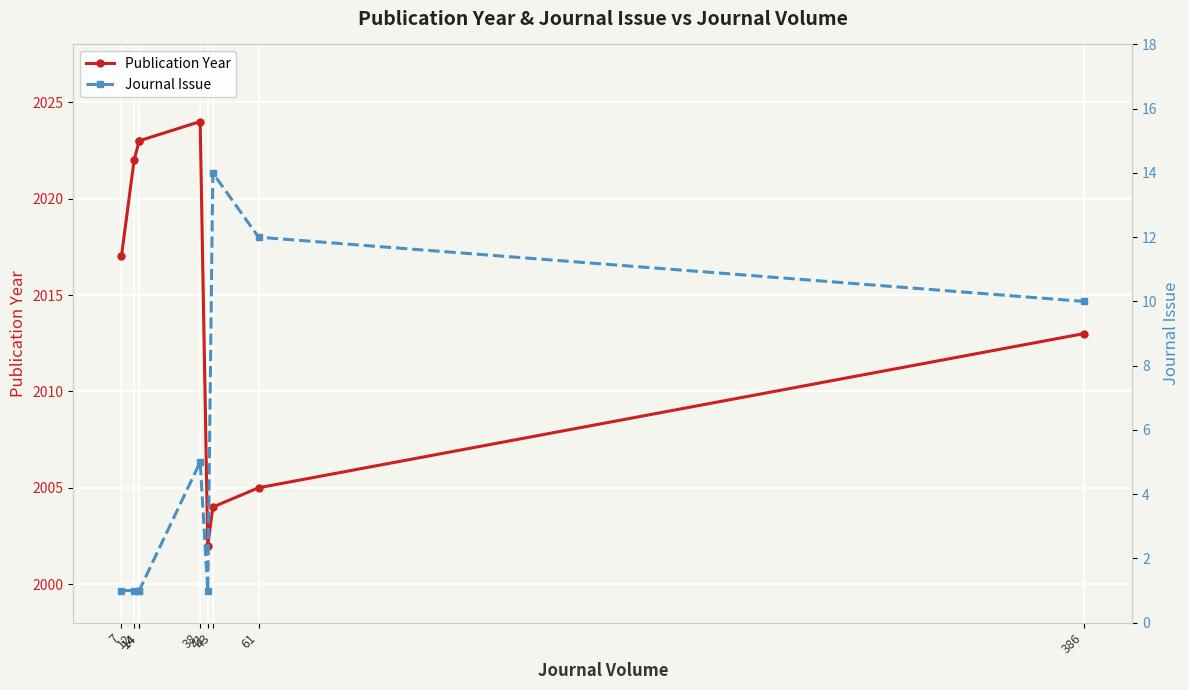

True or false: Publication Year has a value of 2013 at 386.

True